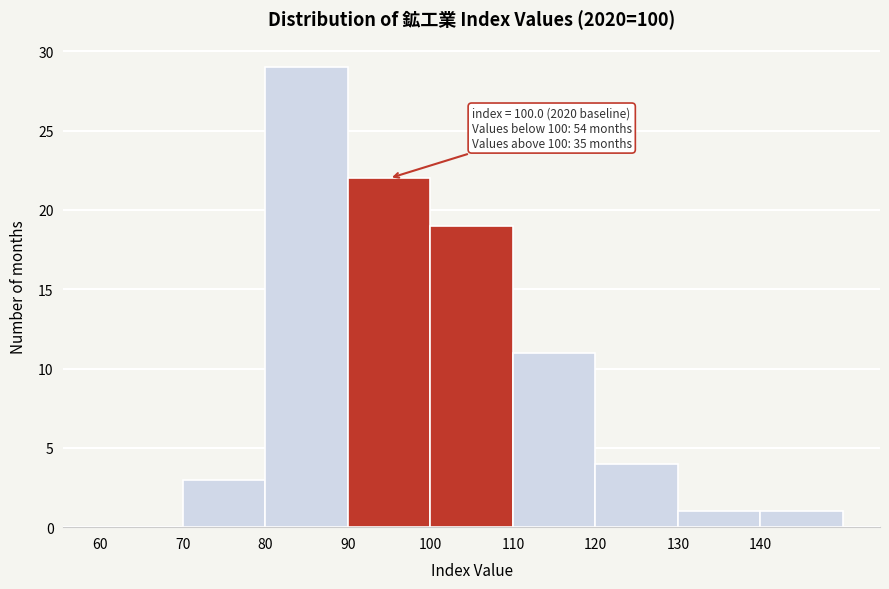

Over which range of the x-axis is the bar tallest?

80 to 90